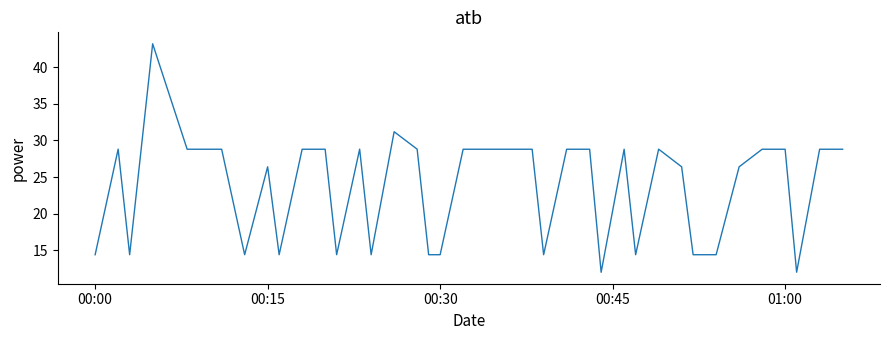

What is the minimum value shown in the chart?

12.0